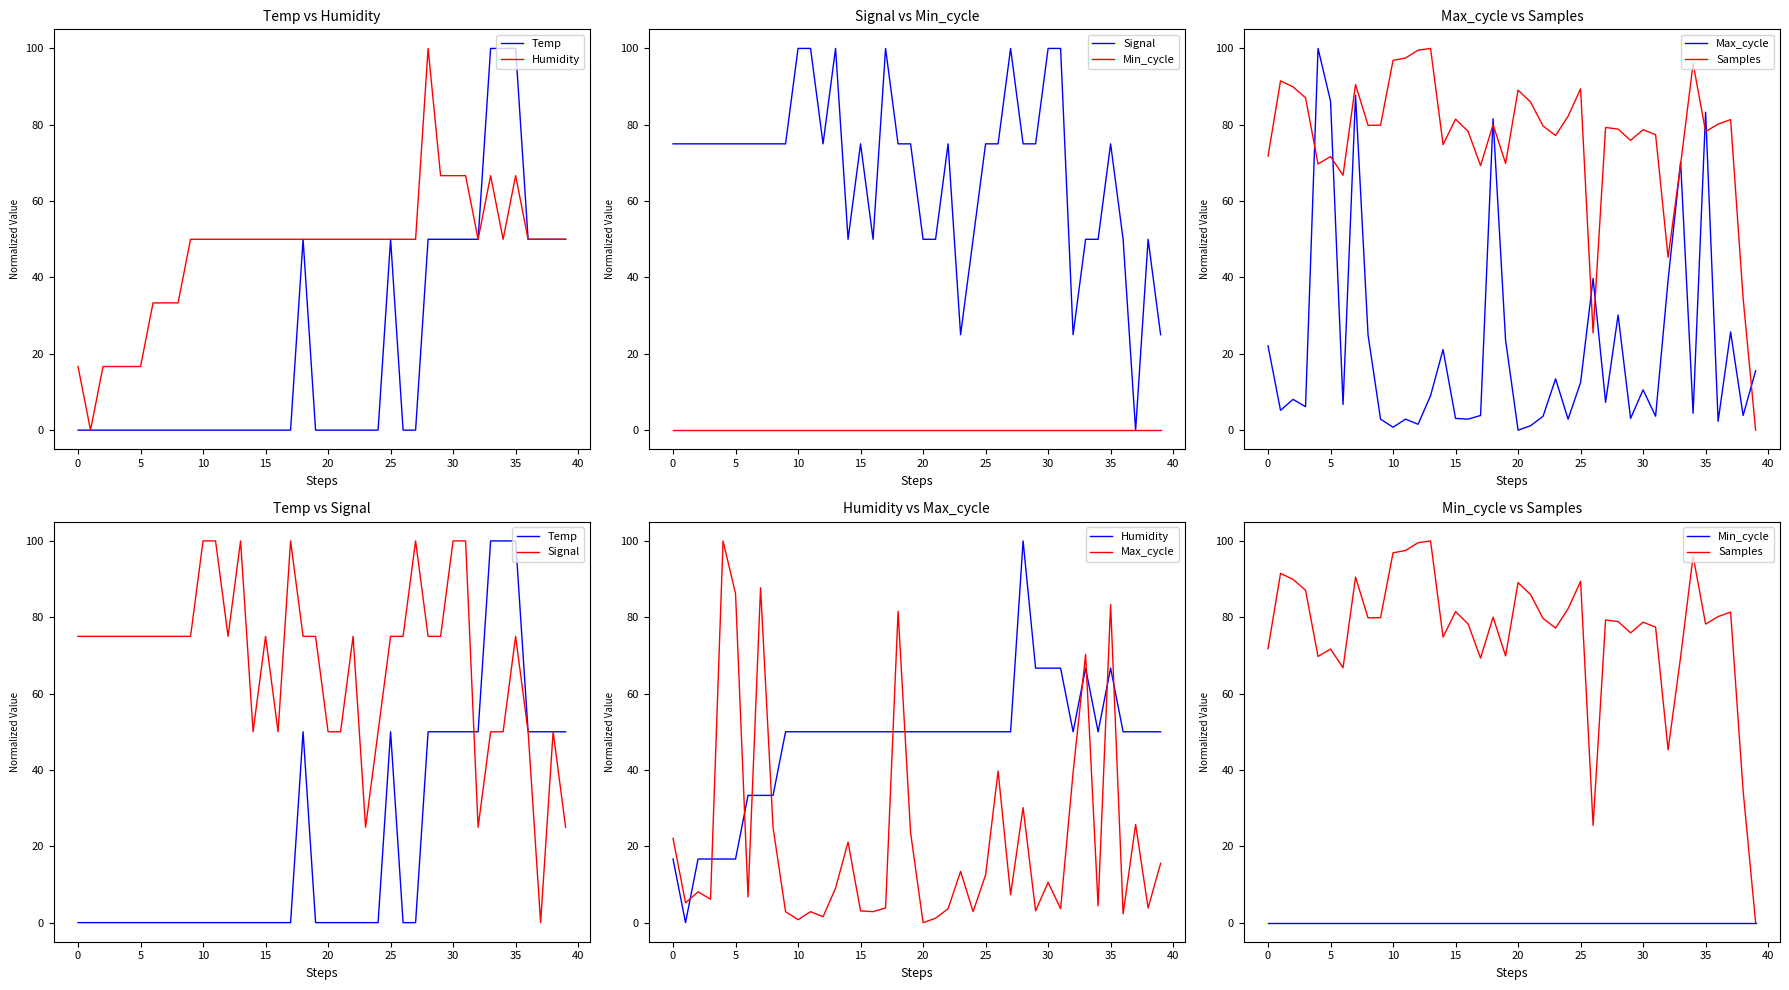

Reading right to left, transcribe all the data shown in this chart.

Temp: 50.0	50.0	50.0	50.0	100.0	100.0	100.0	50.0	50.0	50.0	50.0	50.0	0.0	0.0	50.0	0.0	0.0	0.0	0.0	0.0	0.0	50.0	0.0	0.0	0.0	0.0	0.0	0.0	0.0	0.0	0.0	0.0	0.0	0.0	0.0	0.0	0.0	0.0	0.0	0.0
Humidity: 50.0	50.0	50.0	50.0	66.7	50.0	66.7	50.0	66.7	66.7	66.7	100.0	50.0	50.0	50.0	50.0	50.0	50.0	50.0	50.0	50.0	50.0	50.0	50.0	50.0	50.0	50.0	50.0	50.0	50.0	50.0	33.3	33.3	33.3	16.7	16.7	16.7	16.7	0.0	16.7
Signal: 25.0	50.0	0.0	50.0	75.0	50.0	50.0	25.0	100.0	100.0	75.0	75.0	100.0	75.0	75.0	50.0	25.0	75.0	50.0	50.0	75.0	75.0	100.0	50.0	75.0	50.0	100.0	75.0	100.0	100.0	75.0	75.0	75.0	75.0	75.0	75.0	75.0	75.0	75.0	75.0
Min_cycle: 0.0	0.0	0.0	0.0	0.0	0.0	0.0	0.0	0.0	0.0	0.0	0.0	0.0	0.0	0.0	0.0	0.0	0.0	0.0	0.0	0.0	0.0	0.0	0.0	0.0	0.0	0.0	0.0	0.0	0.0	0.0	0.0	0.0	0.0	0.0	0.0	0.0	0.0	0.0	0.0
Max_cycle: 15.5	3.8	25.7	2.3	83.3	4.4	70.2	39.3	3.6	10.6	3.1	30.1	7.3	39.7	12.5	2.9	13.4	3.6	1.2	0.0	23.6	81.6	3.8	2.9	3.1	21.1	9.0	1.5	2.9	0.8	2.9	25.0	87.7	6.7	86.2	100.0	6.1	8.1	5.2	22.1
Samples: 0.0	34.6	81.4	80.2	78.2	96.0	69.6	45.3	77.4	78.7	75.9	78.9	79.3	25.5	89.4	82.2	77.2	79.7	85.9	89.1	69.9	80.0	69.3	78.3	81.5	74.8	100.0	99.5	97.5	96.9	79.9	79.8	90.5	66.8	71.7	69.7	87.1	89.9	91.5	71.8